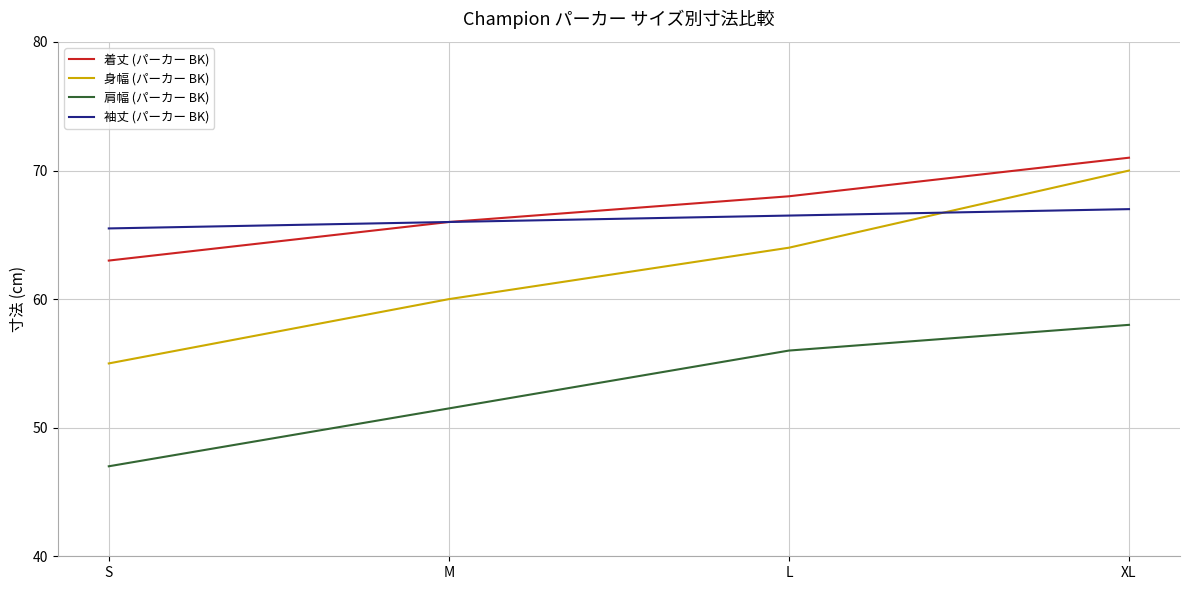

The value of 着丈 (パーカー BK) at M is 105.4. True or false?

False